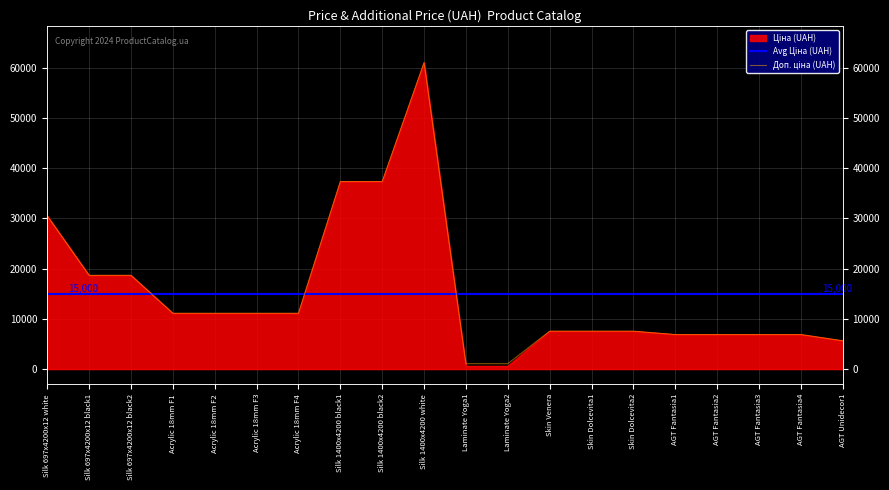

Reading left to right, what are all the values shown in this chart?

Ціна: 30512.3	18671.5	18671.5	11113.6	11113.6	11113.6	11113.6	37343.0	37343.0	61024.7	586.0	586.0	7545.9	7545.9	7545.9	6879.5	6879.5	6879.5	6879.5	5636.0
Доп. ціна: 30512.3	18671.5	18671.5	11113.6	11113.6	11113.6	11113.6	37343.0	37343.0	61024.7	1074.5	1074.5	7545.9	7545.9	7545.9	6879.5	6879.5	6879.5	6879.5	5636.0